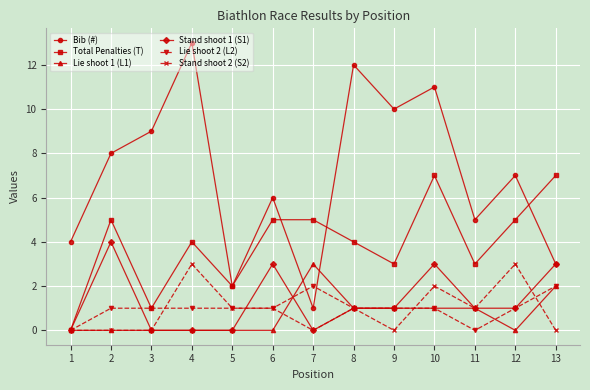

How many distinct data groups are displayed?

6